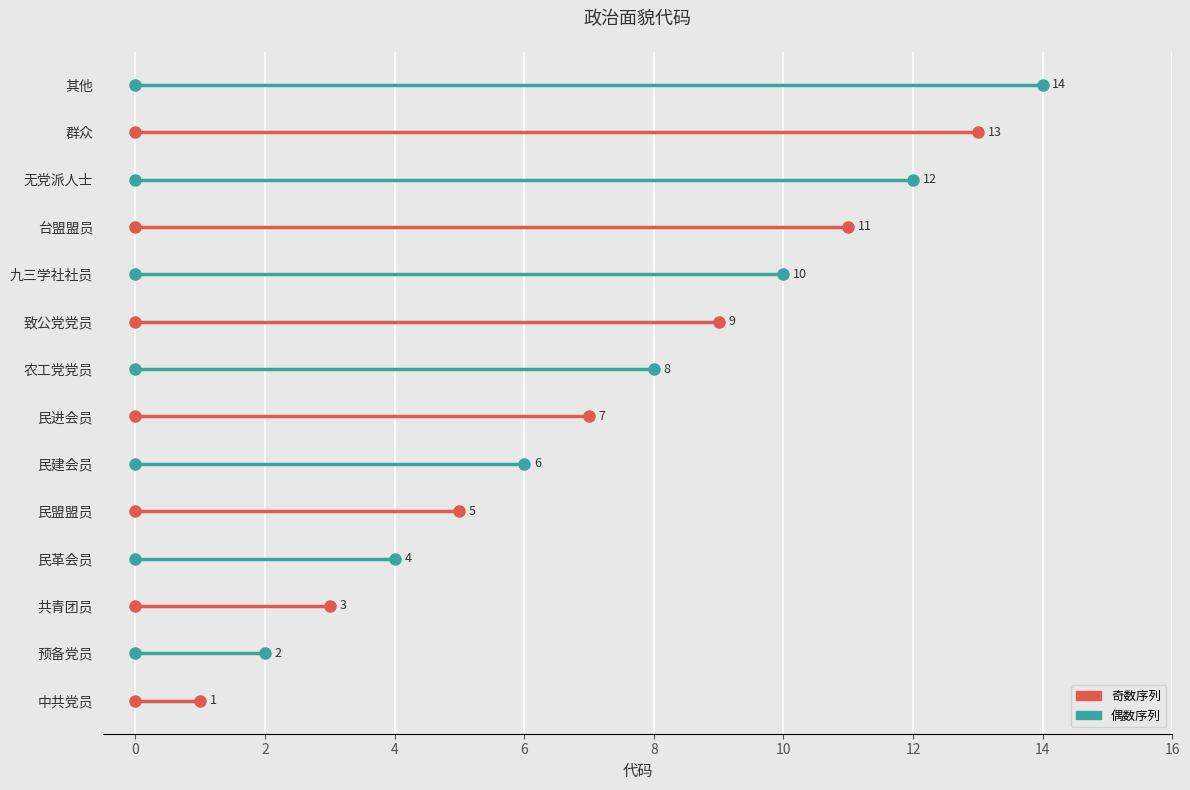

The chart shows a value of 3 at 预备党员. True or false?

False